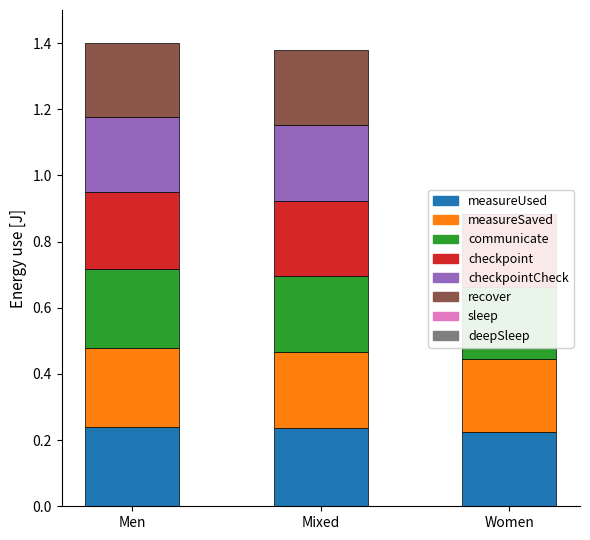

Reading left to right, list all the values displayed in this chart.

Top Total Pins: Men=0.2	Mixed=0.2	Women=0.2
2nd Total Pins: Men=0.2	Mixed=0.2	Women=0.2
3rd Total Pins: Men=0.2	Mixed=0.2	Women=0.2
4th Total Pins: Men=0.2	Mixed=0.2	Women=0.2
5th Total Pins: Men=0.2	Mixed=0.2	Women=0.0
6th Total Pins: Men=0.2	Mixed=0.2	Women=0.0